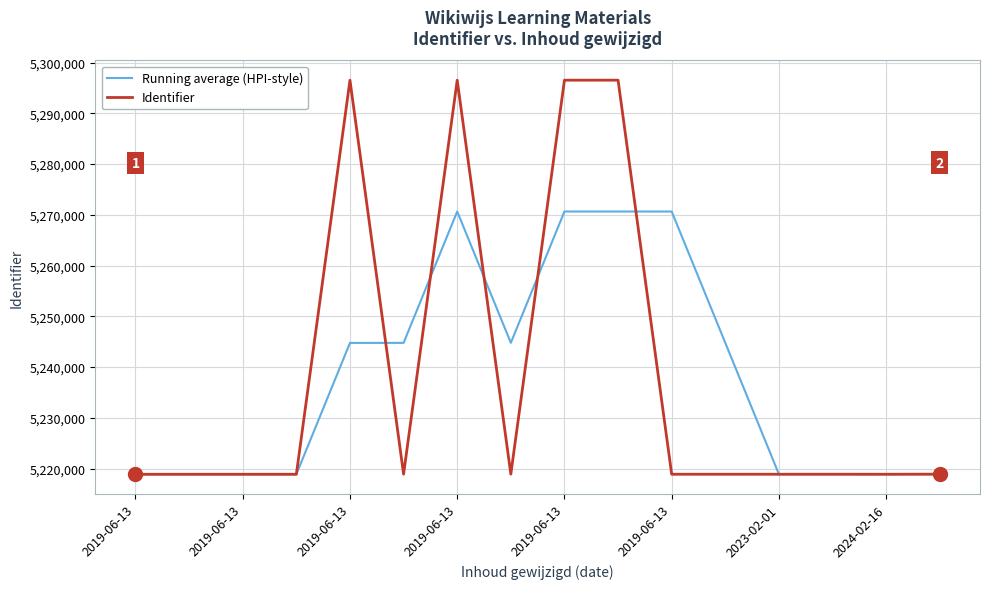

Rank the series by their maximum value, from lowest to highest.

Running average (HPI-style), Identifier